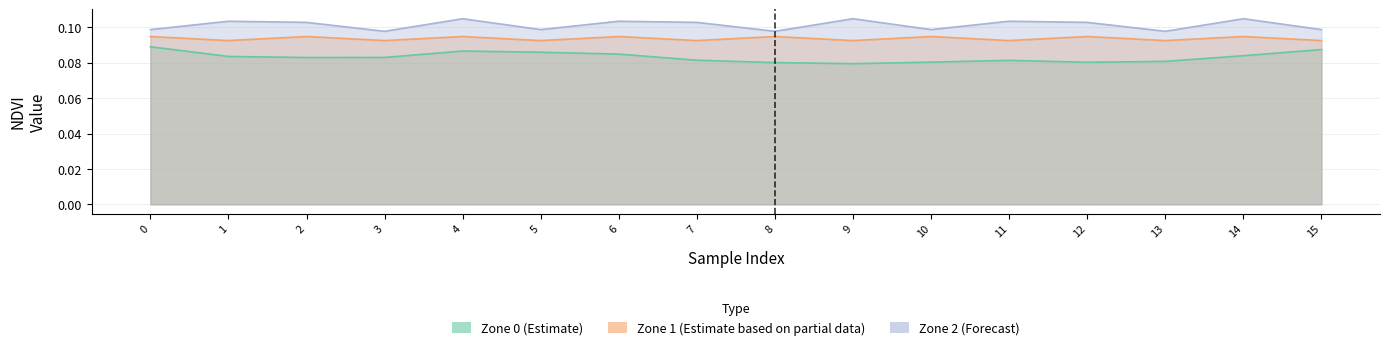

Rank the series by their maximum value, from highest to lowest.

NDVI_zone2, NDVI_zone1, NDVI_zone0